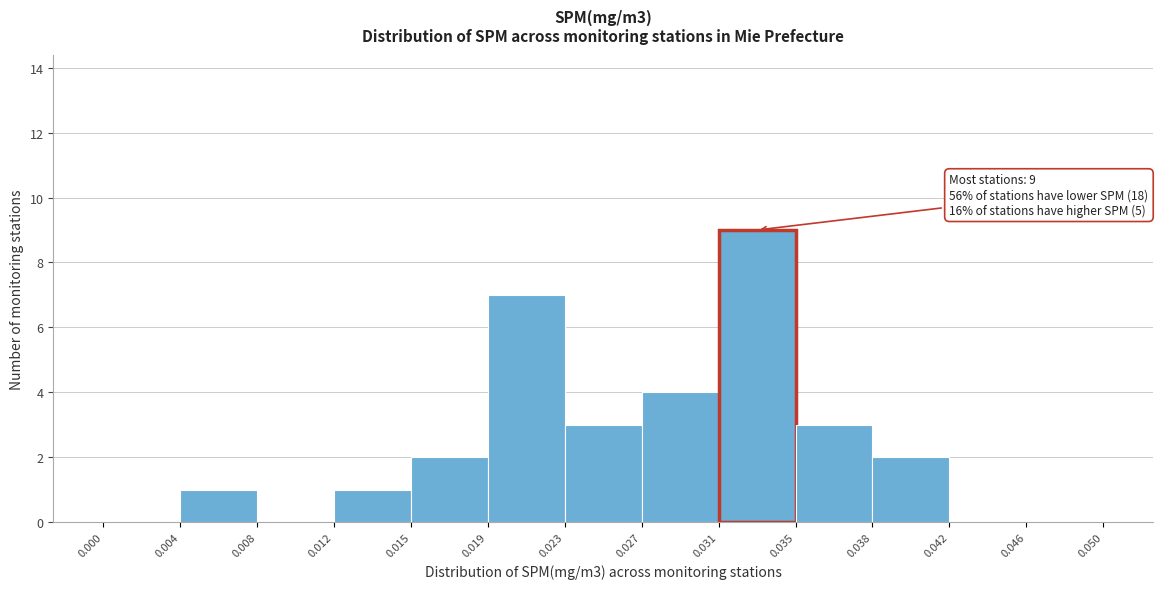

Over which range of the x-axis is the bar tallest?

0.031 to 0.035